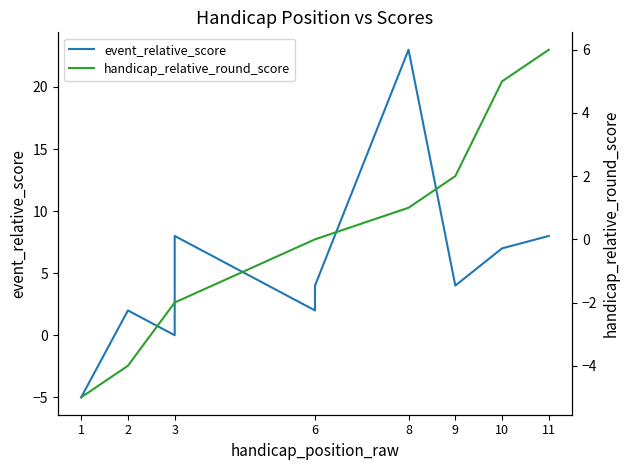

In event_relative_score, how many points are lower than both neighbors (excluding endpoints)?

3